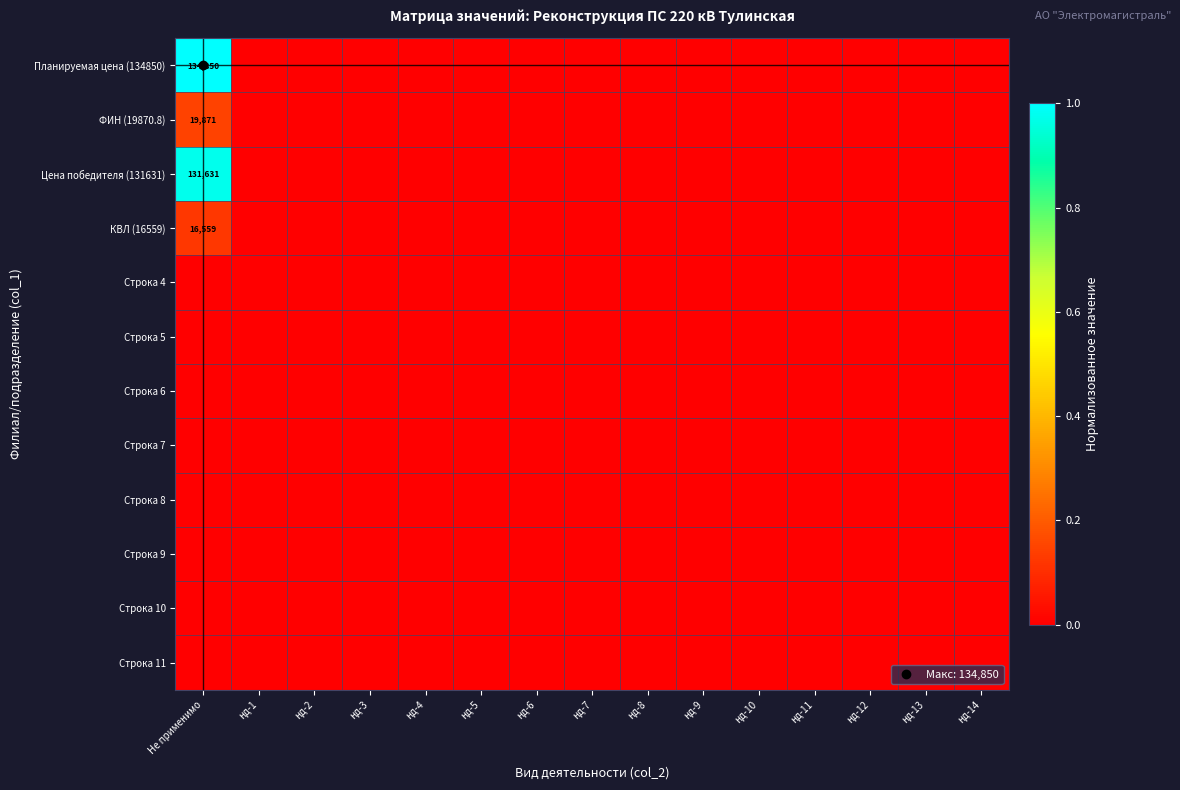

At which label does КВЛ (16559) reach its minimum?

нд-1